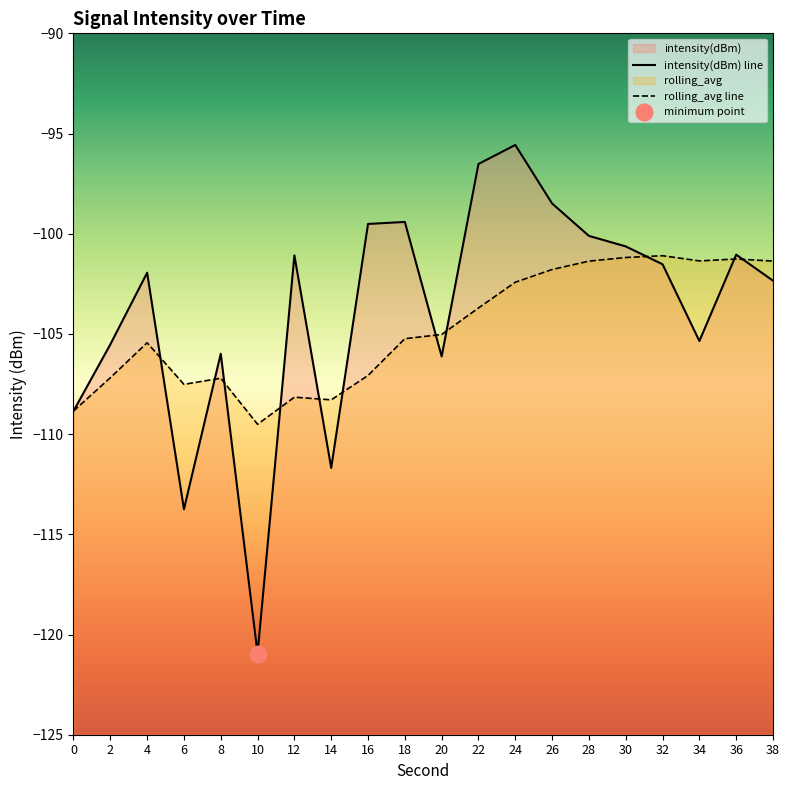

At which category does the chart reach its minimum across all series?

10